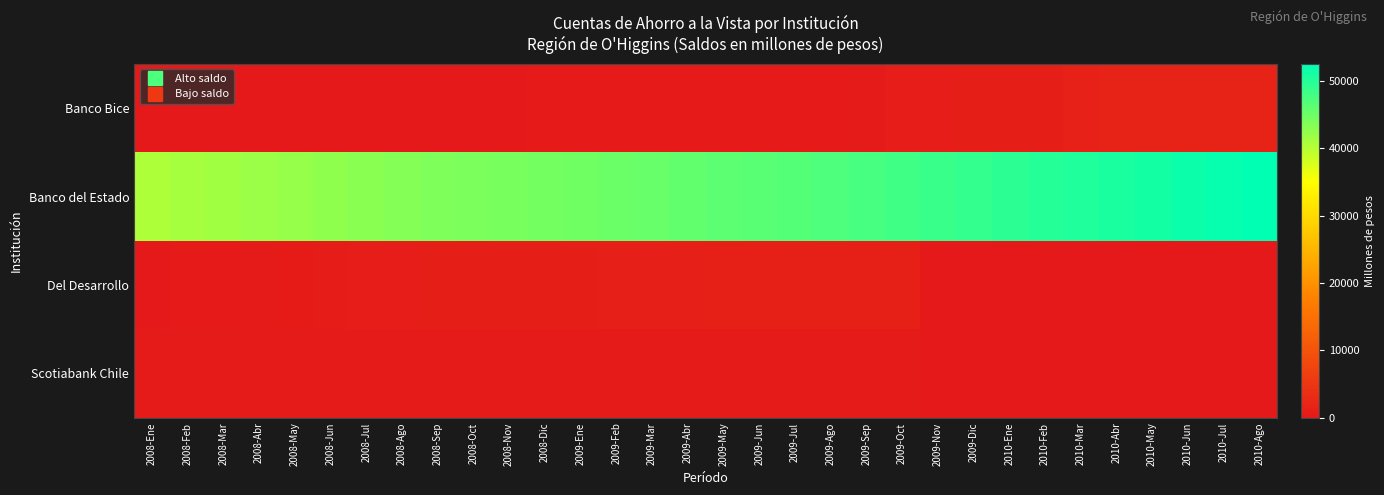

What is the difference between the highest and lowest values at 2009-Jun?

46232